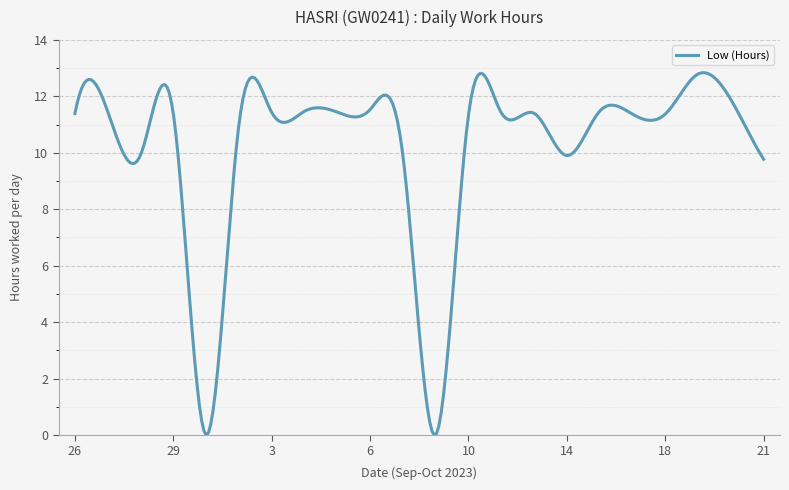

What is the greatest value displayed?

12.8